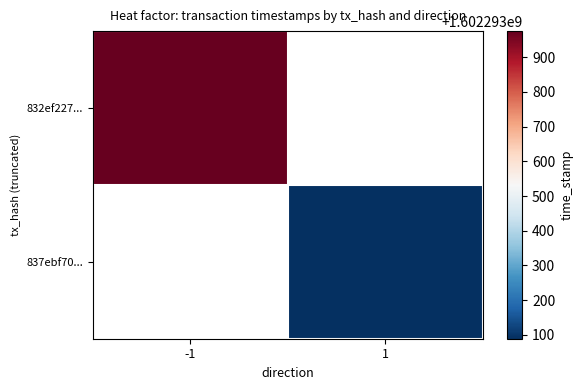

The 832ef22732a2080d677730052787ffeef2fbcb8 series shows 1602293975 at time_stamp. True or false?

True